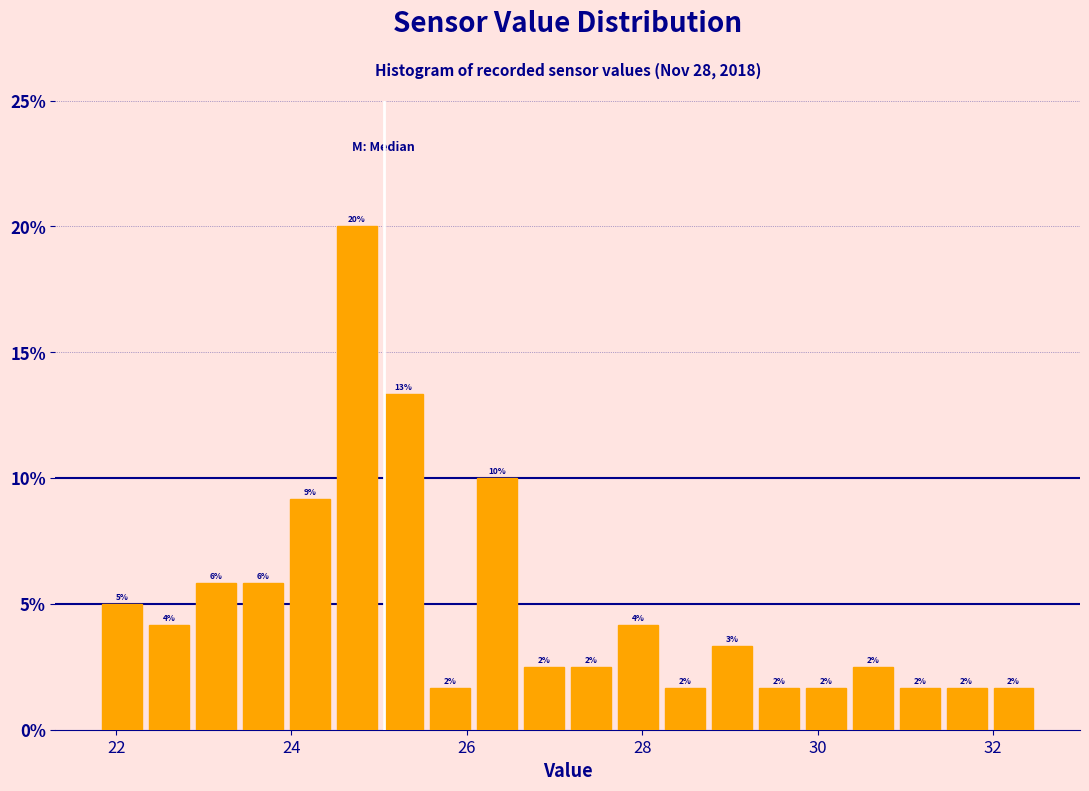

Around what value on the x-axis is the tallest bar? Give the approximate position of its centre, as read against the axis.

24.8